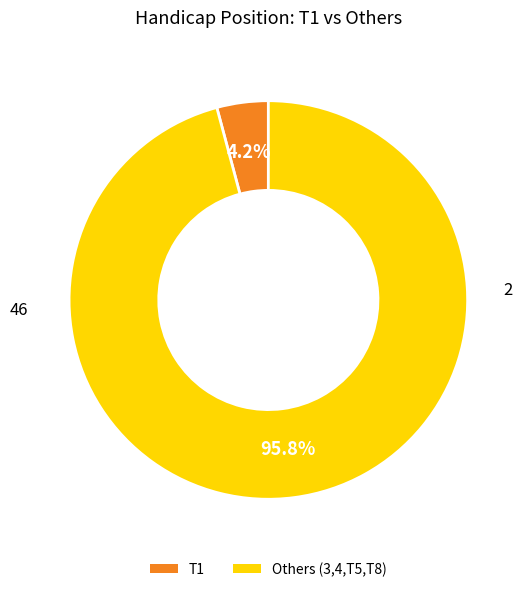

How many segments does this pie chart have?

2